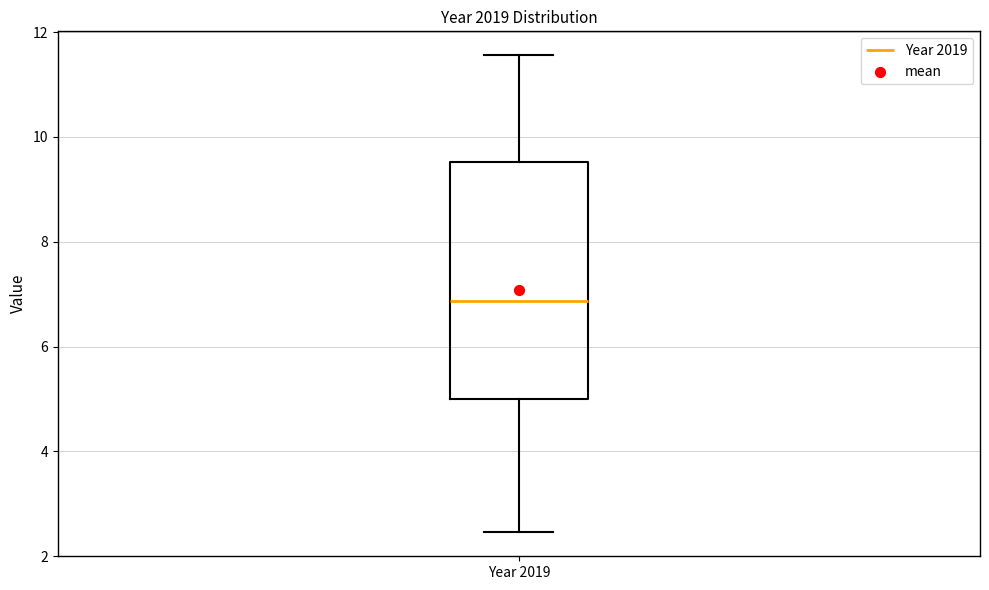

Transcribe this box plot: give where the median line is, the range the box spans, and where the two whiskers end, as read against the y-axis. The values are not printed on the chart, so give them approximately, as read against the axis.

median 6.8, box 5.0 to 9.6, whiskers 2.4 to 11.6